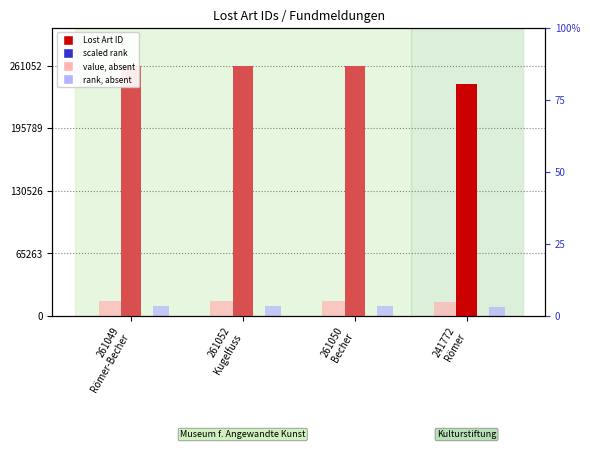

Reading left to right, transcribe all the data shown in this chart.

Lost Art ID: 261049
Römer-Becher=261049.0	261052
Kugelfuss=261052.0	261050
Becher=261050.0	241772
Römer=241772.0
scaled rank: 261049
Römer-Becher=15.0	261052
Kugelfuss=15.0	261050
Becher=15.0	241772
Römer=13.9
value (absent): 261049
Römer-Becher=15662.9	261052
Kugelfuss=15663.1	261050
Becher=15663.0	241772
Römer=14506.3
rank (absent): 261049
Römer-Becher=10442.0	261052
Kugelfuss=10442.1	261050
Becher=10442.0	241772
Römer=9670.9